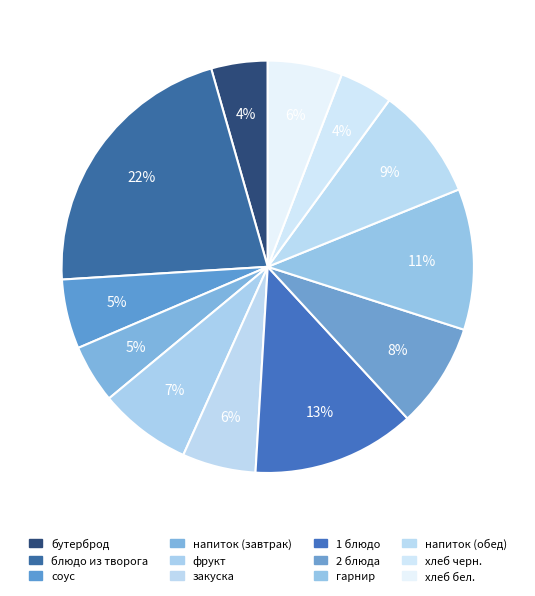

Count the number of slices in the pie.

12